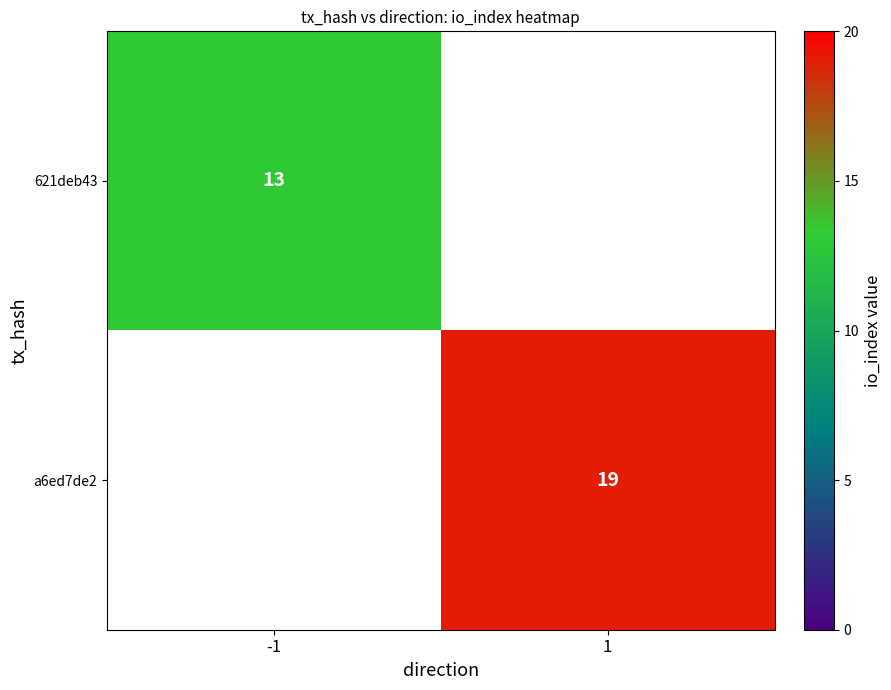

True or false: 621deb43 has a value of 18 at -1.

False